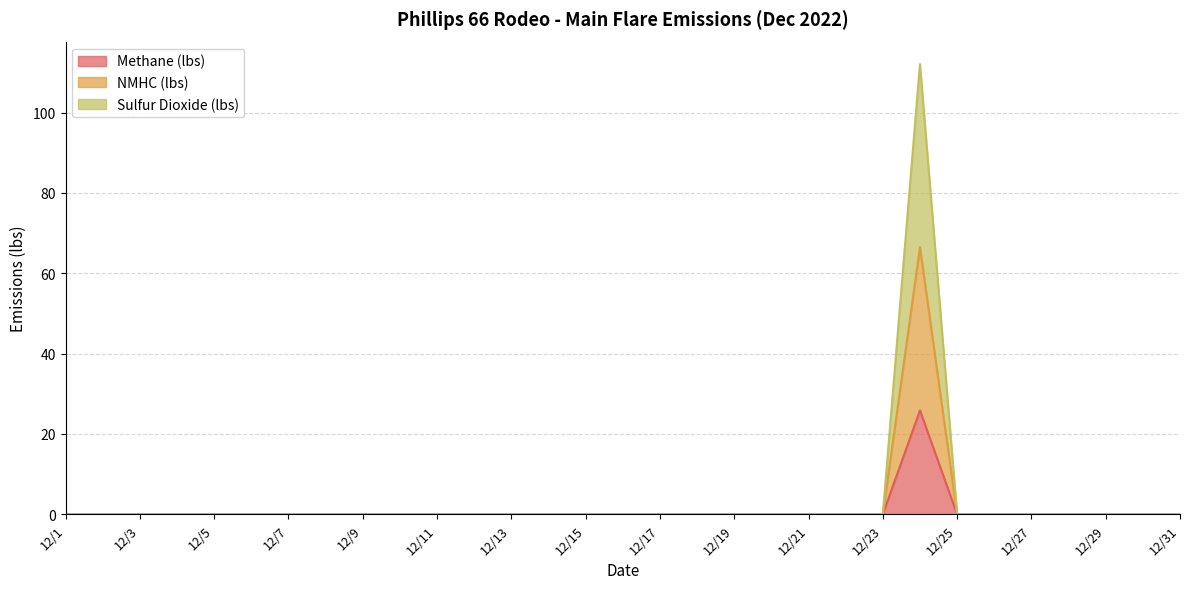

Rank the series by their maximum value, from highest to lowest.

Sulfur Dioxide (lbs), NMHC (lbs), Methane (lbs)